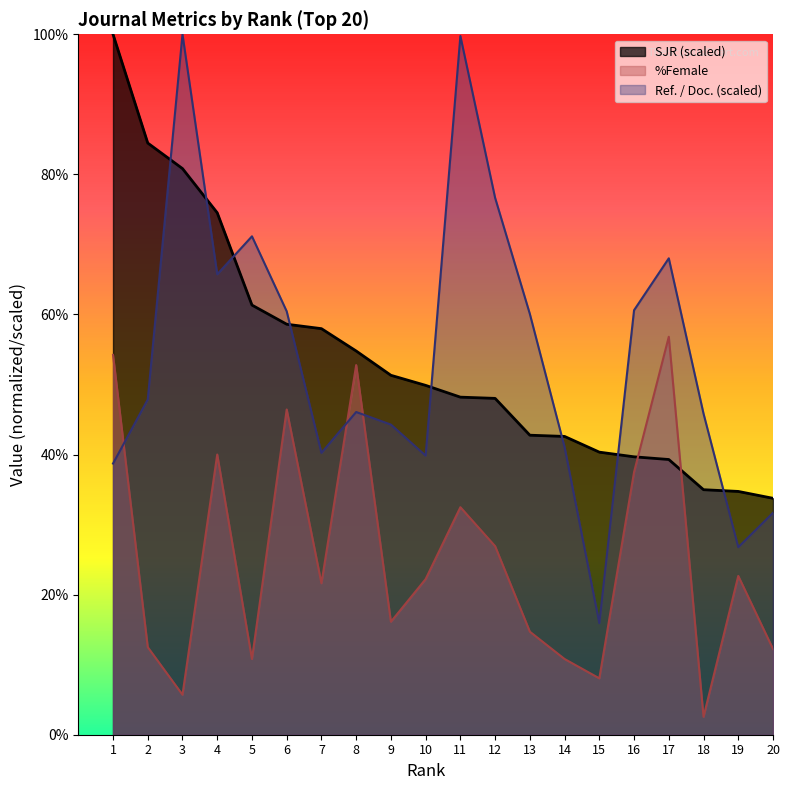

How many lines are shown in the chart?

3